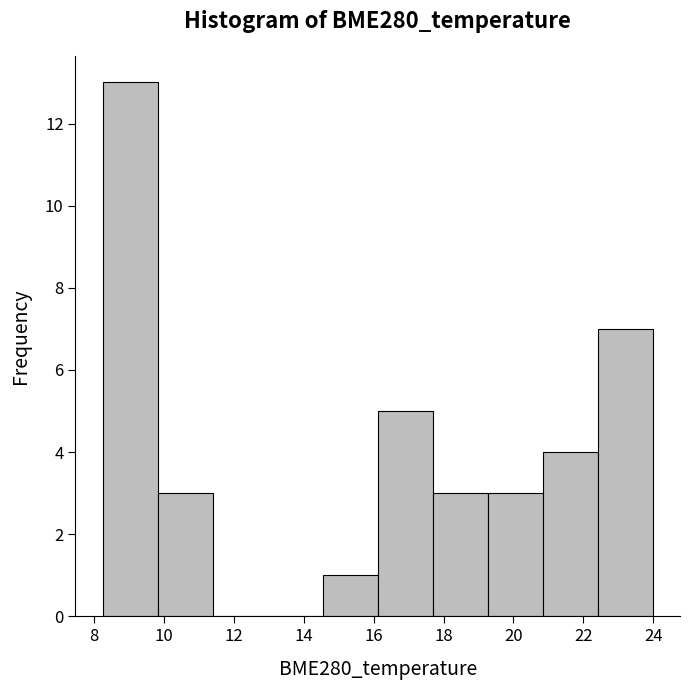

What is the height of the bar covering 14.6 to 16.2 on the x-axis? Neither the bar edges nor the heights are printed on the chart, so give them approximately, as read against the axes.

1